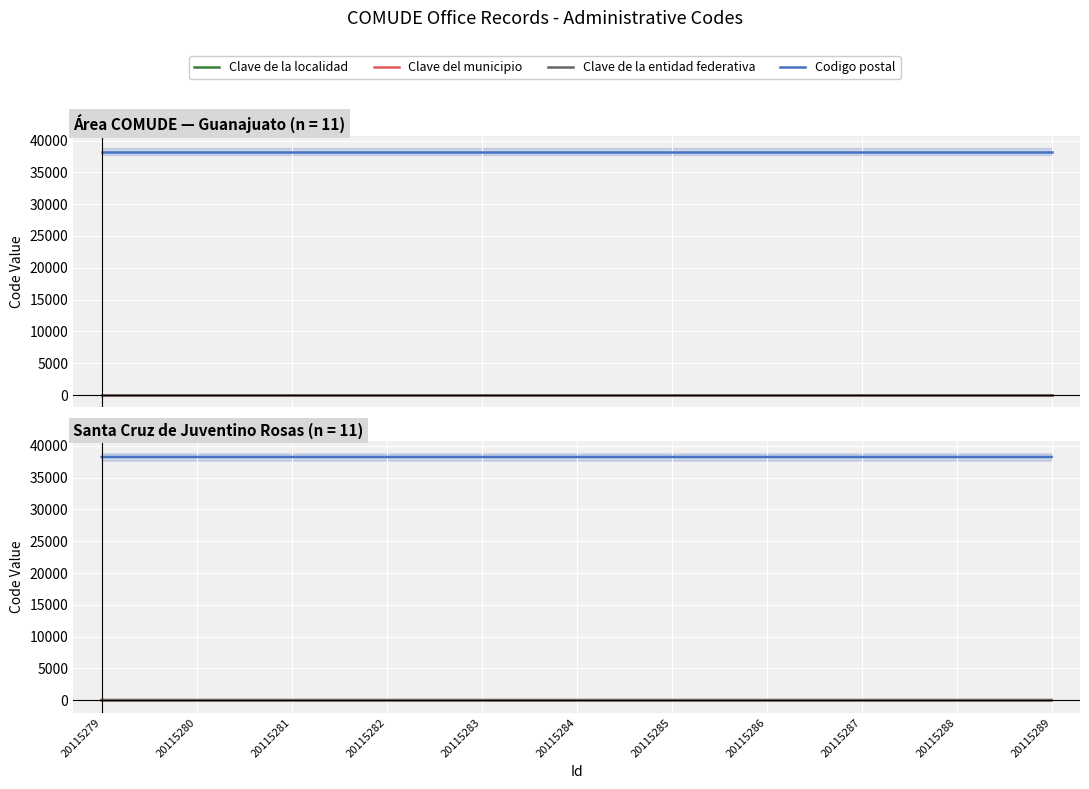

What is the maximum value for Clave de la entidad federativa?

11.3